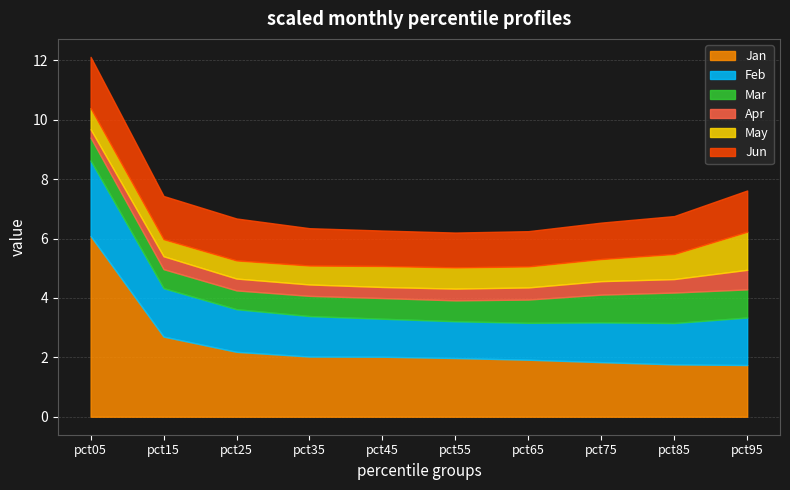

What is the highest value of the Jan series?

6.1